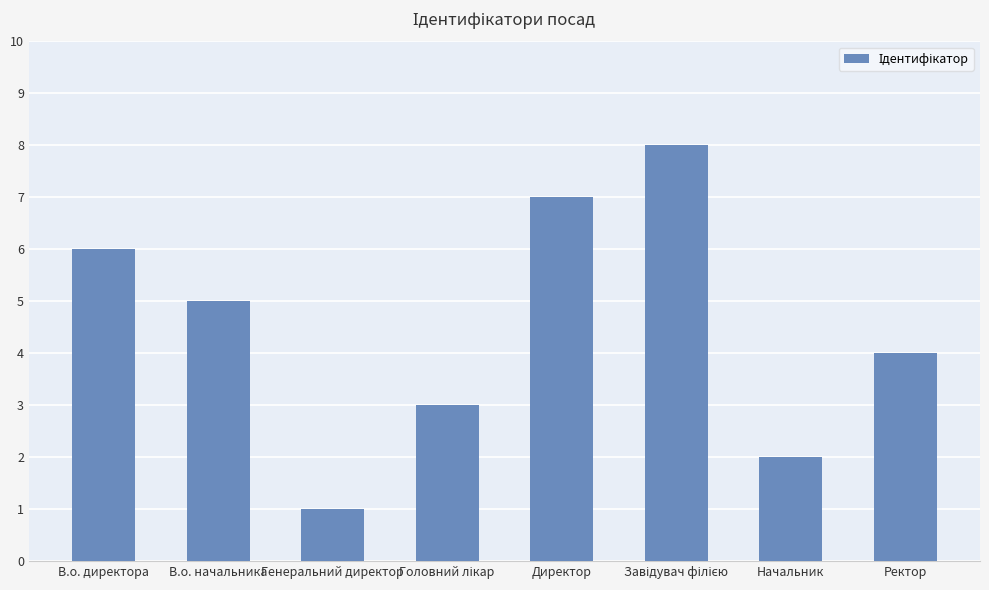

What is the maximum value shown in the chart?

8